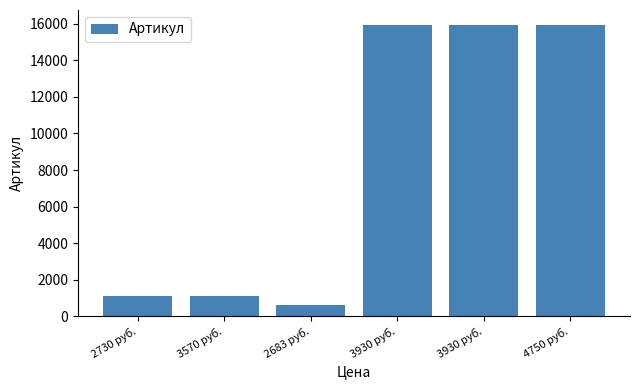

Is it true that the value at 3570 руб. is 1129?

True